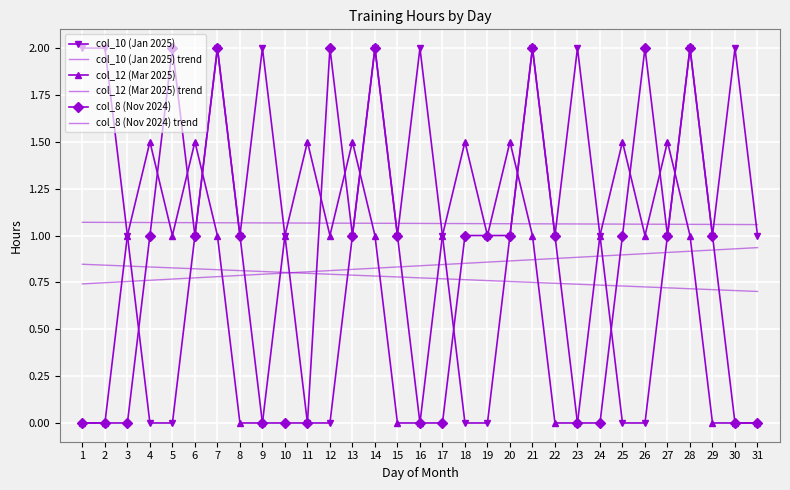

Rank the series by their maximum value, from highest to lowest.

col_10 (Jan 2025), col_8 (Nov 2024), col_12 (Mar 2025), col_10 (Jan 2025) trend, col_8 (Nov 2024) trend, col_12 (Mar 2025) trend